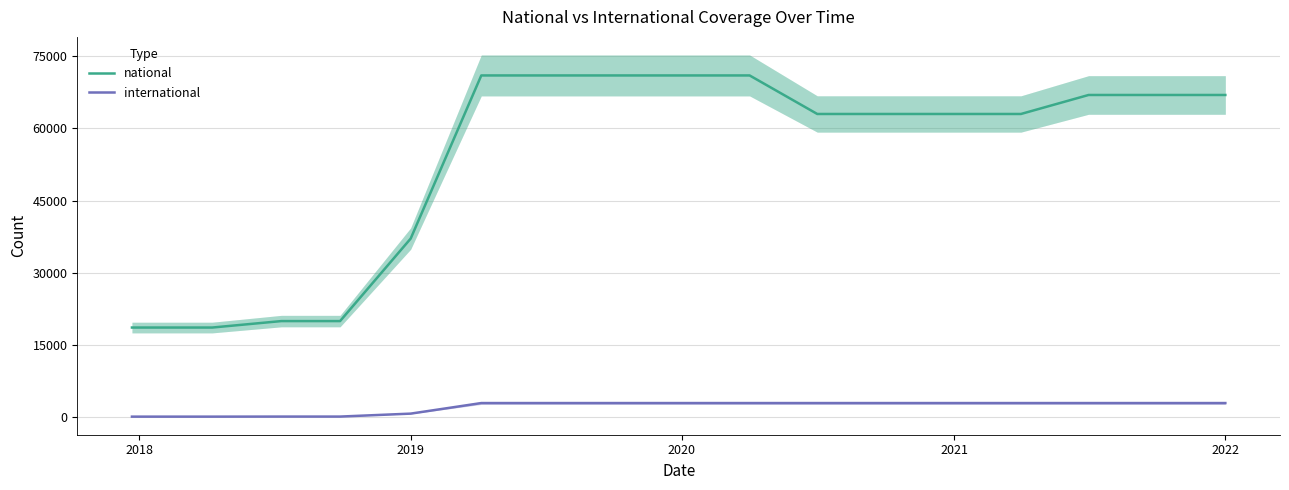

How many lines are shown in the chart?

2